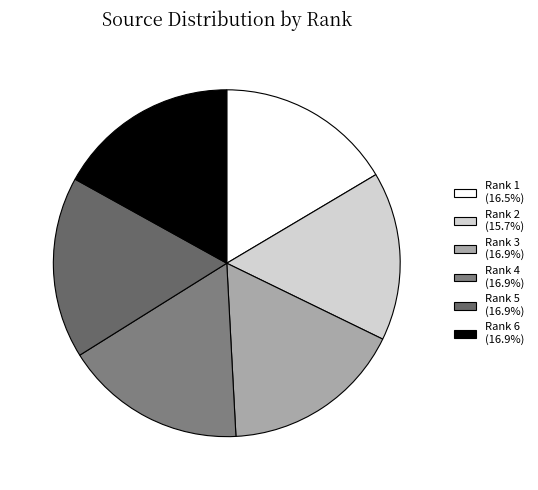

To the nearest percent, what percentage of the pie is Rank 1?

16%